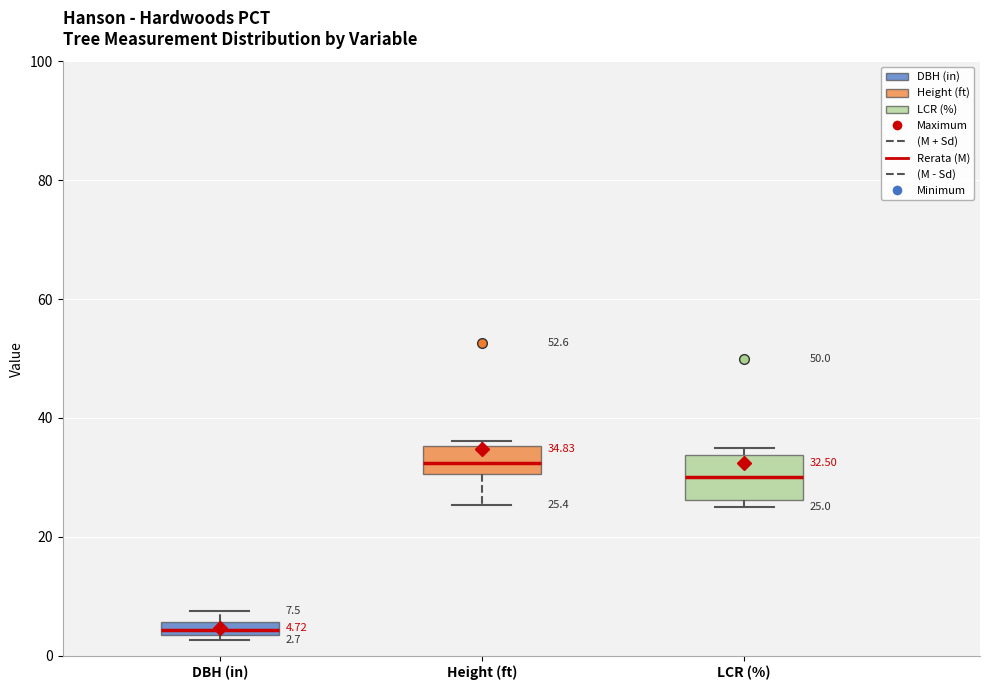

Which box has the highest median line?

Height (ft)